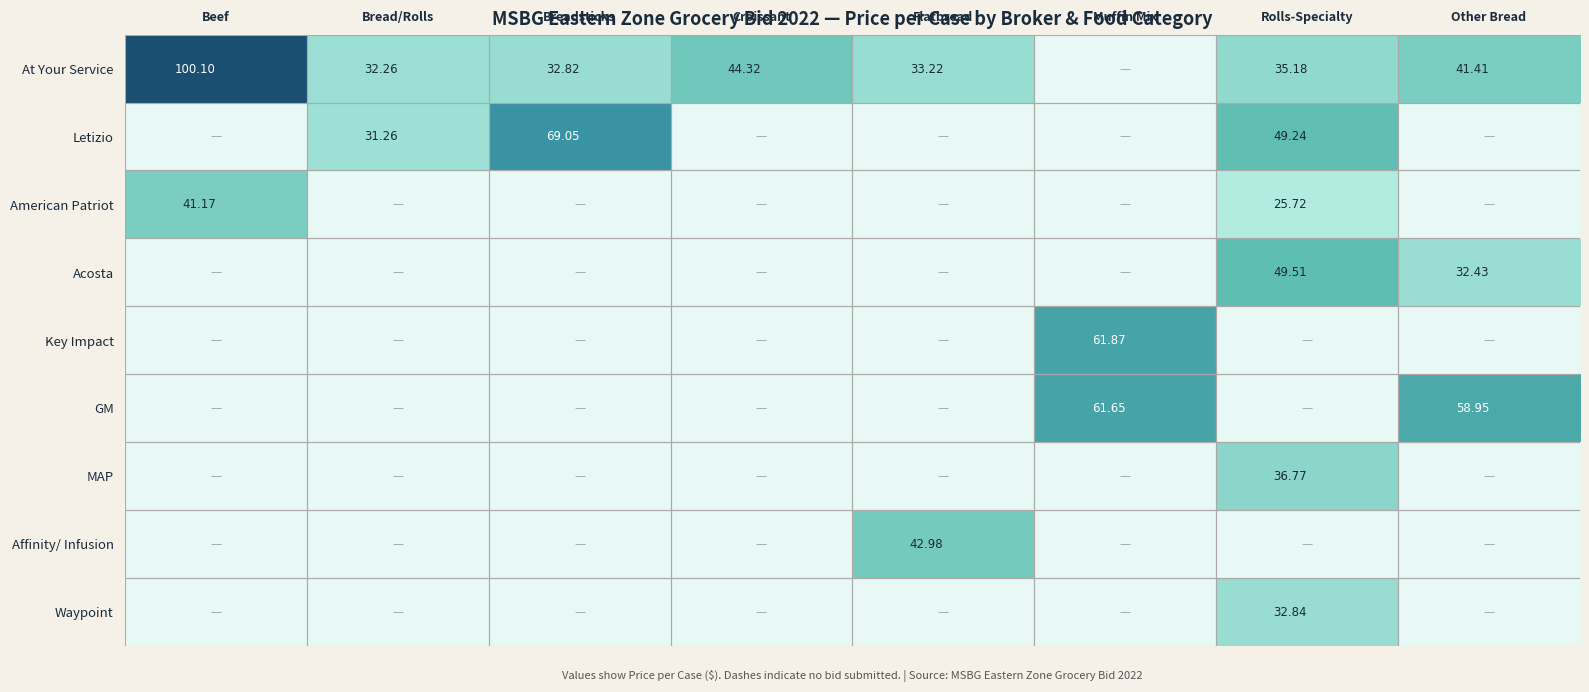

What is the maximum value shown in the chart?

100.1